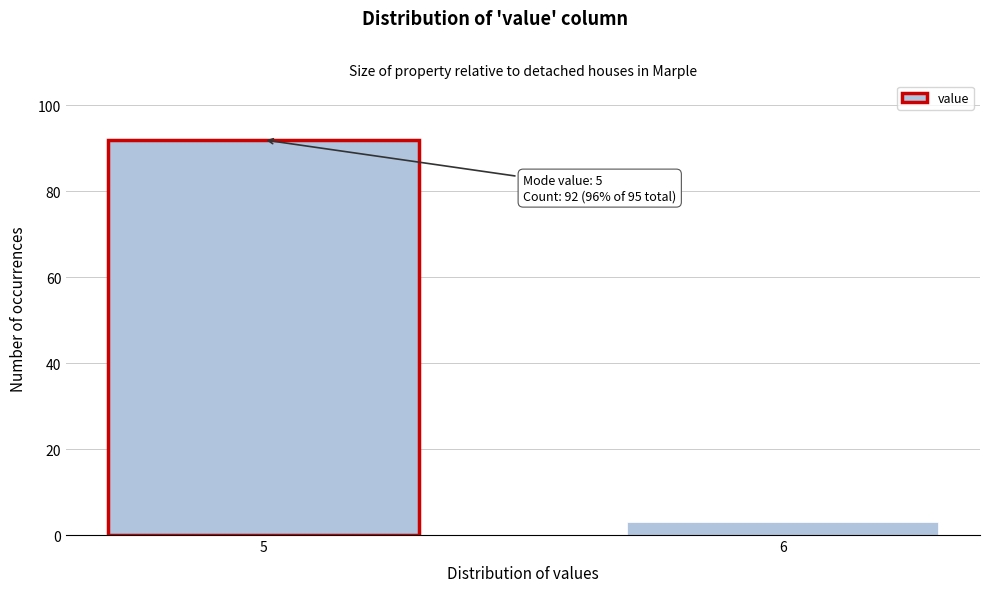

Reading left to right, what are all the values shown in this chart?

5=92	6=3